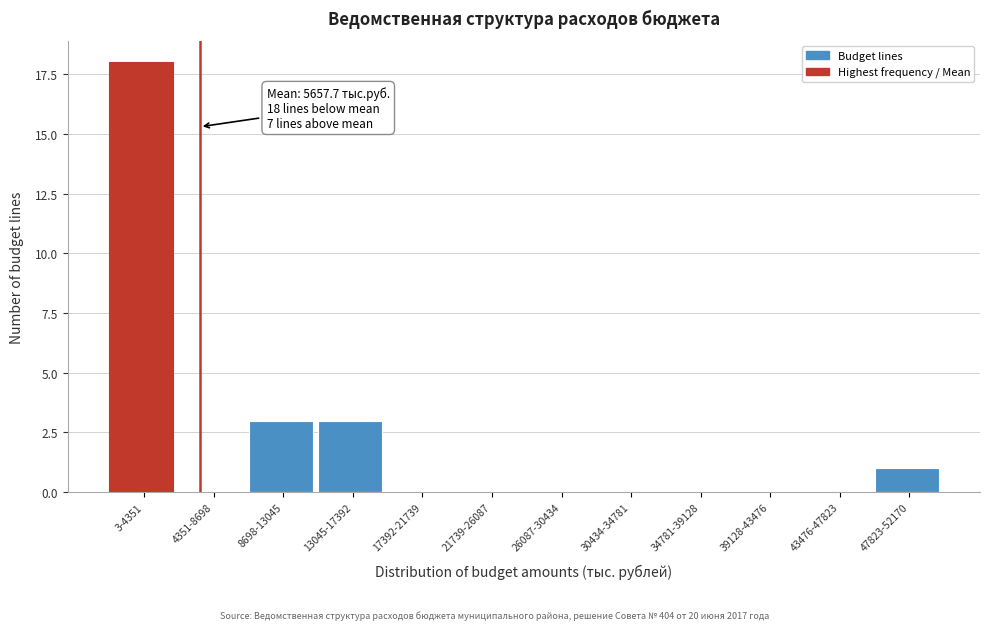

Reading left to right, what are all the values shown in this chart?

3-4351=18	4351-8698=0	8698-13045=3	13045-17392=3	17392-21739=0	21739-26087=0	26087-30434=0	30434-34781=0	34781-39128=0	39128-43476=0	43476-47823=0	47823-52170=1